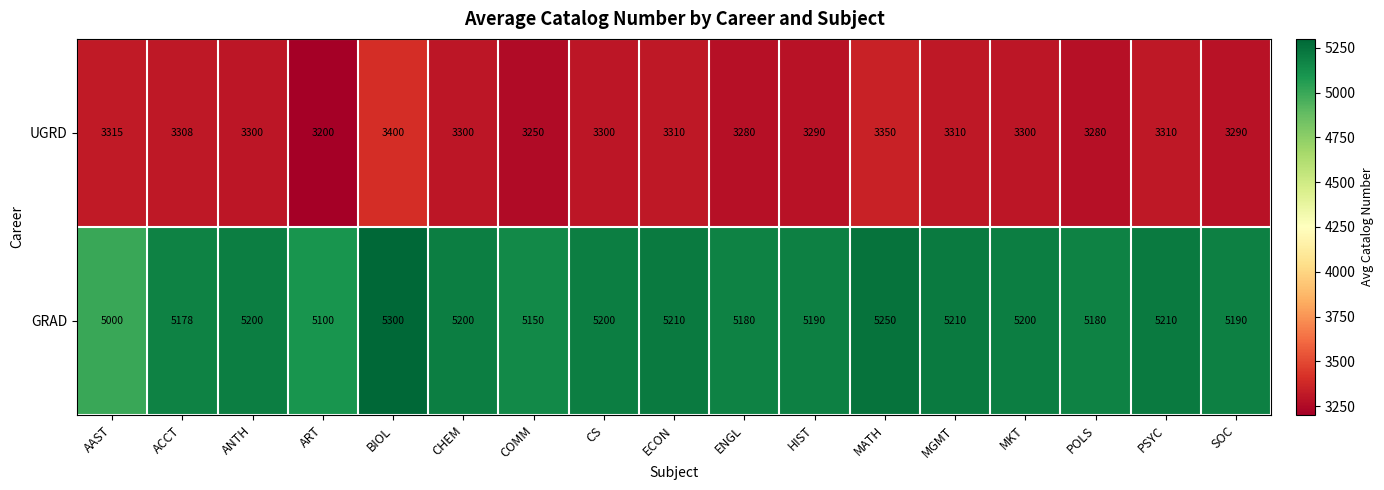

What is the total value across all series at AAST?

8315